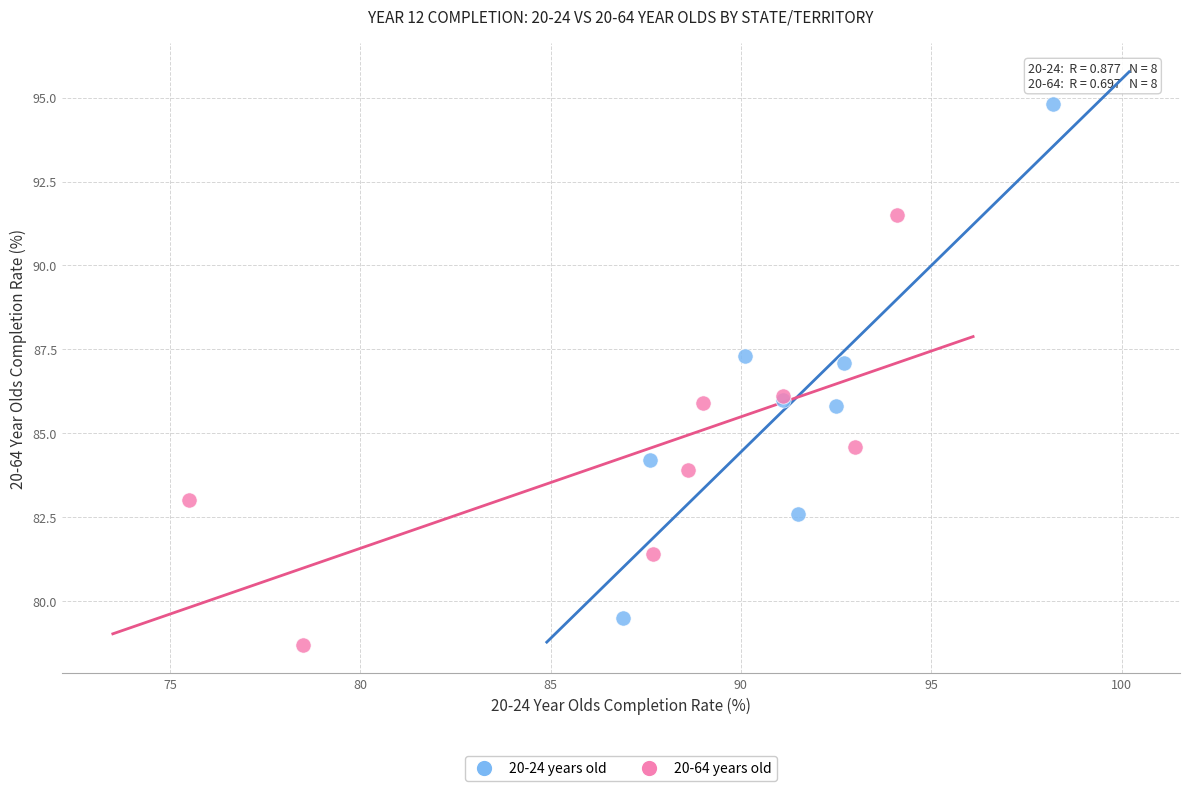

Which series reaches the minimum Y coordinate?

20-64 years old